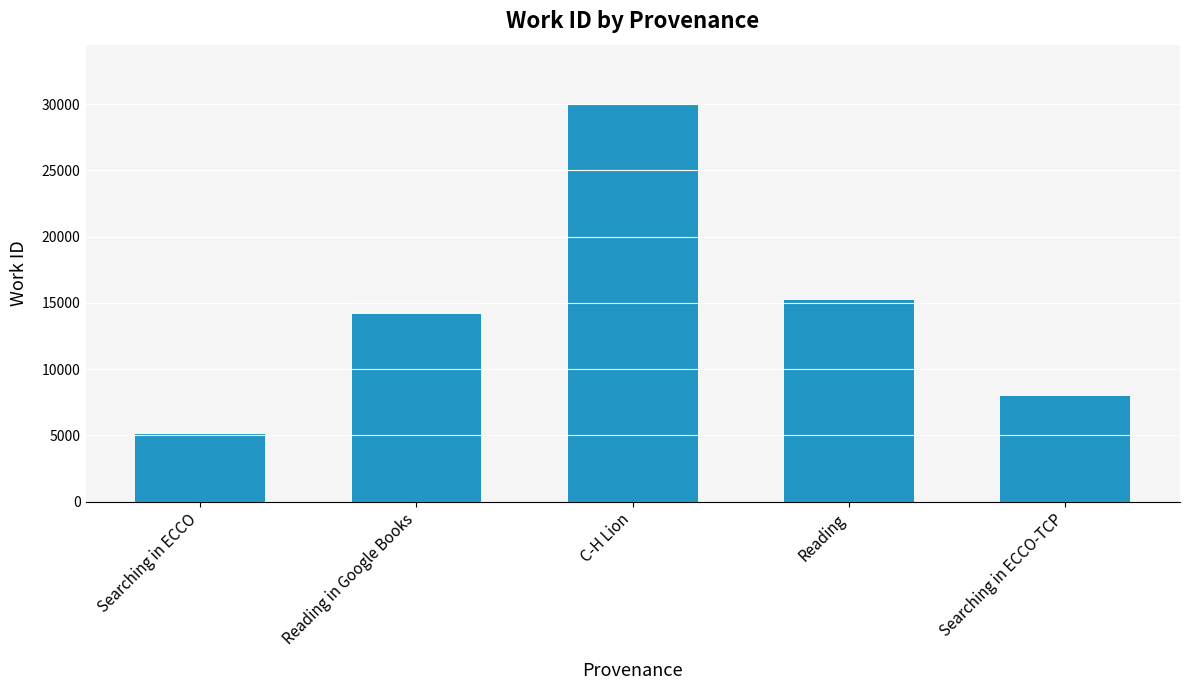

What position from the right is Searching in ECCO?

5